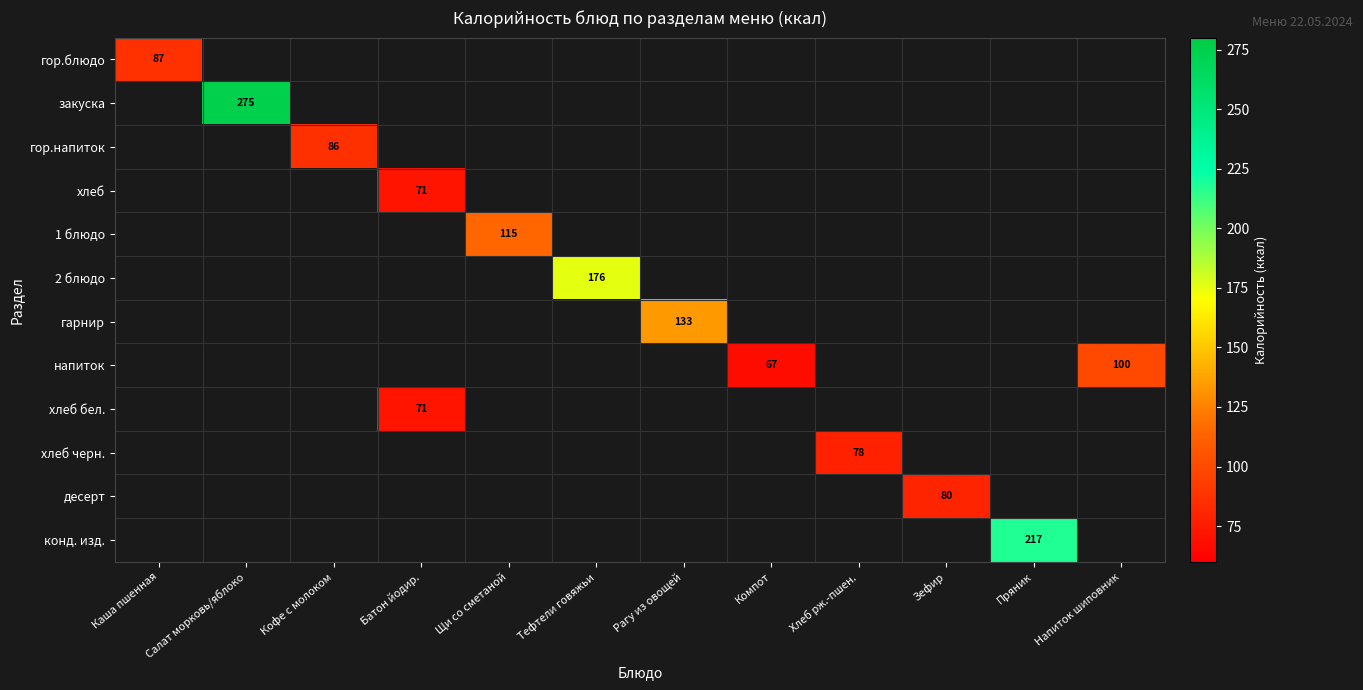

The конд. изд. series shows 217.0 at Пряник. True or false?

True